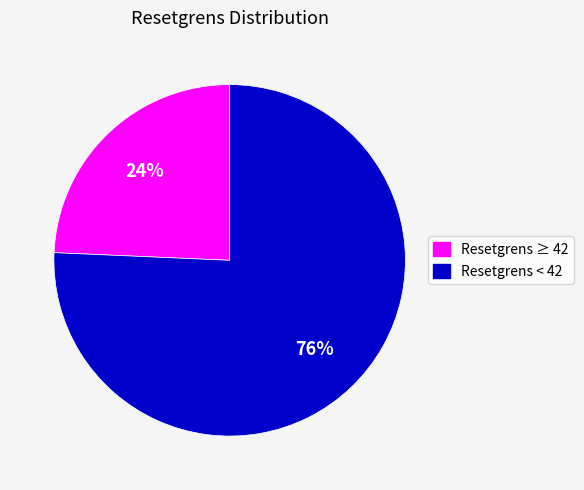

To the nearest percent, what is the average slice percentage?

50%